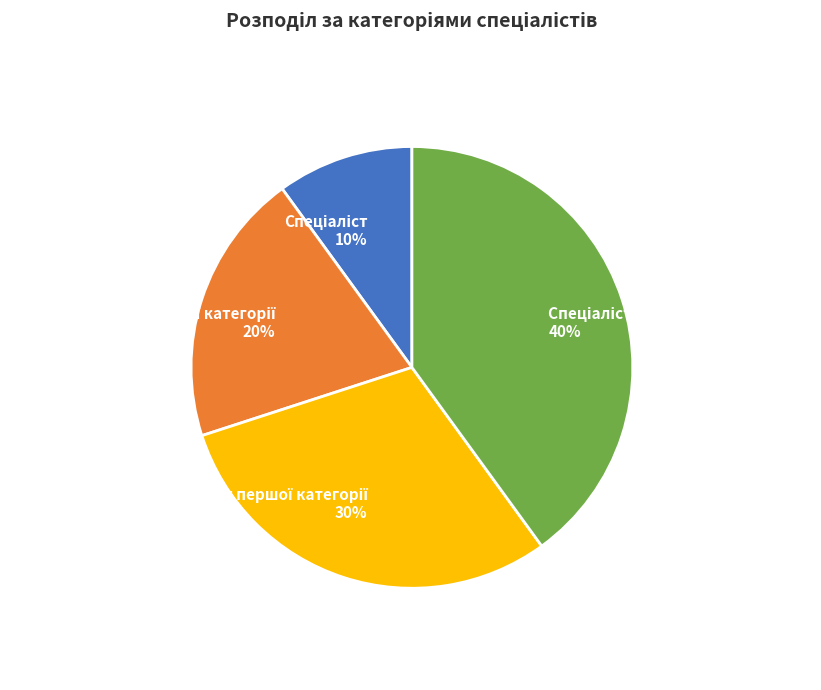

Is there any slice that represents more than half of the pie?

No